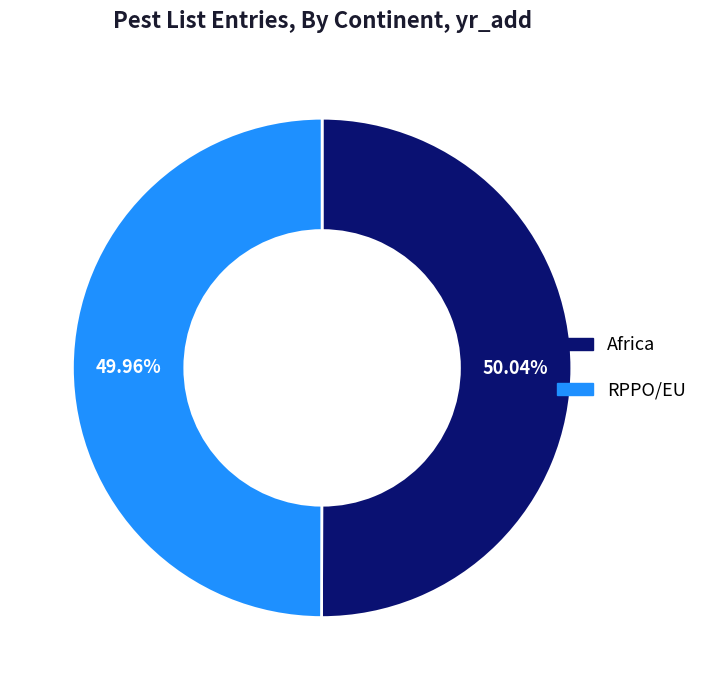

To the nearest percent, what percentage of the pie is RPPO/EU?

50%